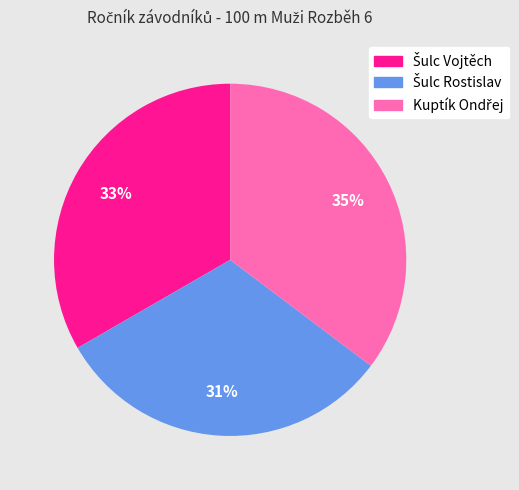

To the nearest percent, what is the average slice percentage?

33%